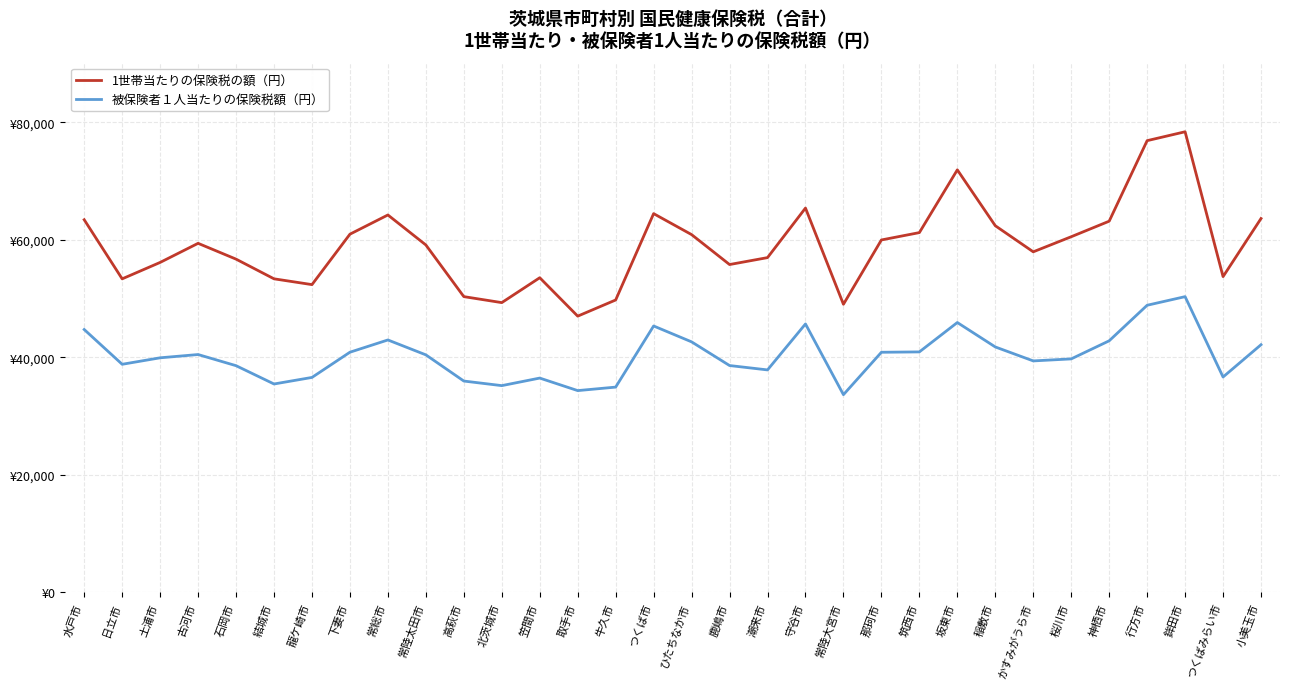

What is the difference between the maximum and minimum values in the 1世帯当たりの保険税の額（円） series?

31383.7